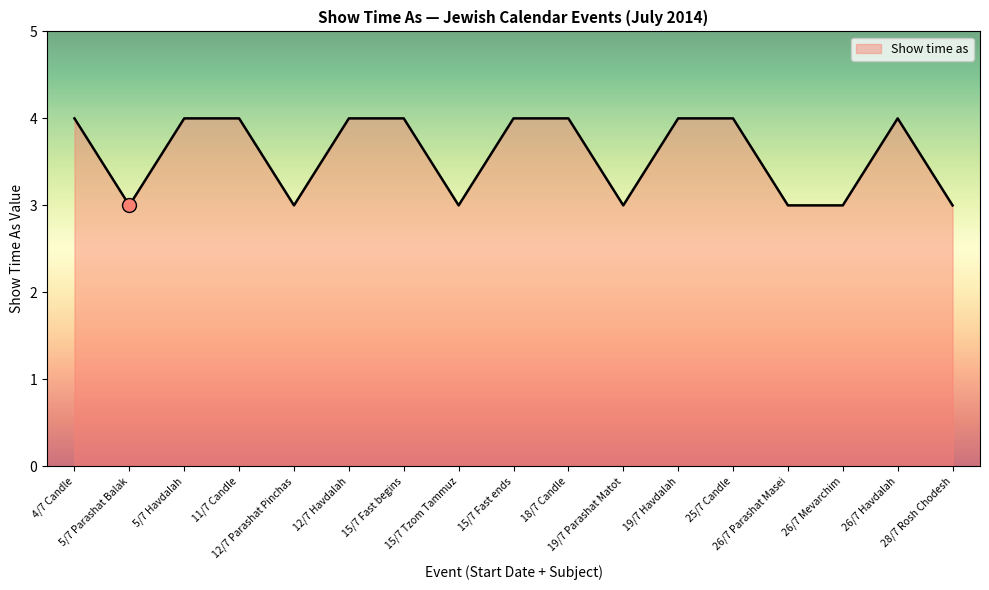

What is the maximum value shown in the chart?

4